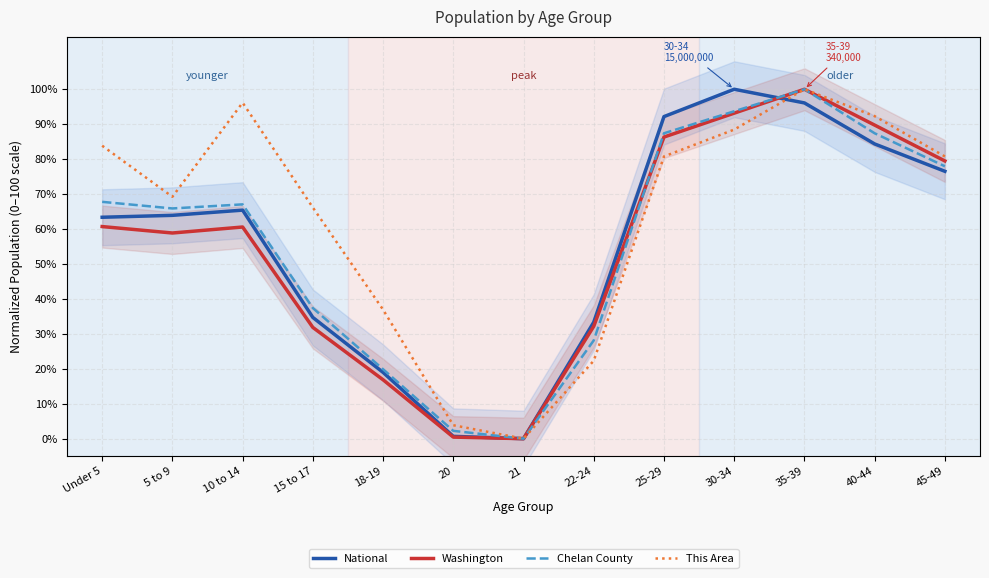

After their last crossing, which series has the higher values: Washington or Chelan County?

Chelan County